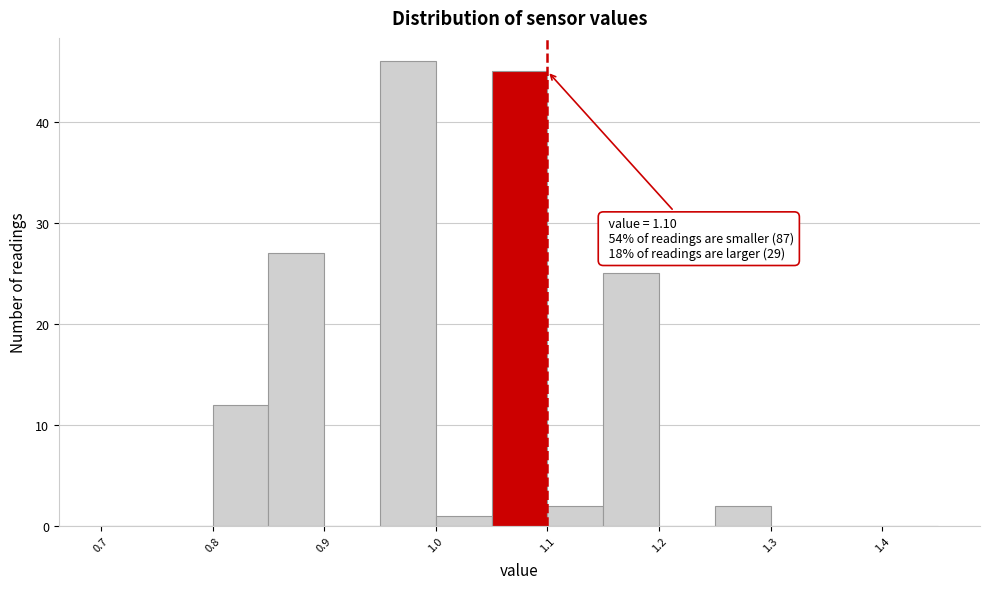

Which range on the x-axis has the tallest bar?

0.95 to 1.00